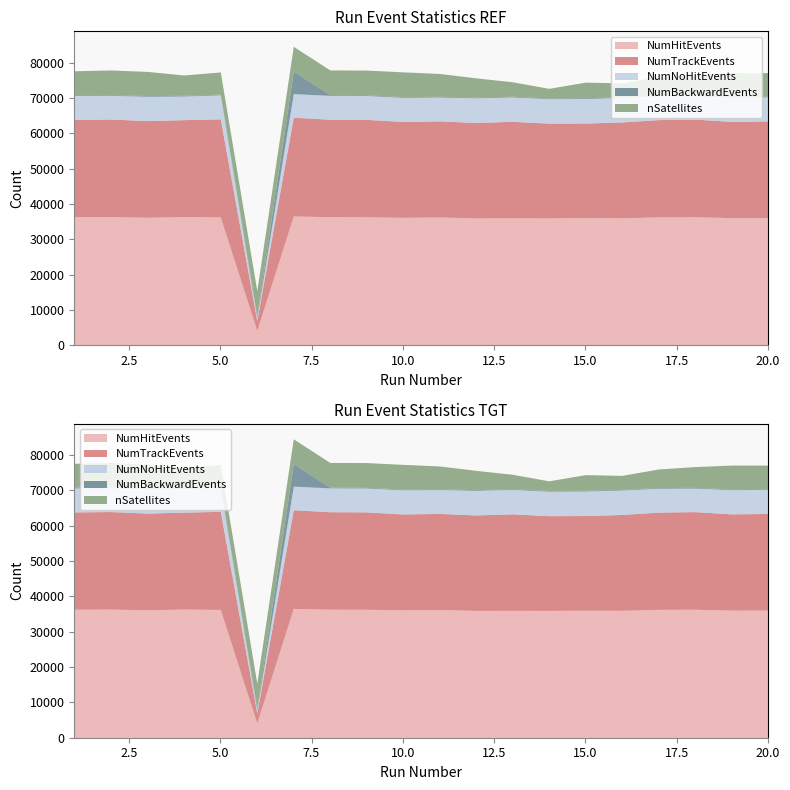

What is the difference between the second highest and minimum values in the NumNoHitEvents series?

6117.0